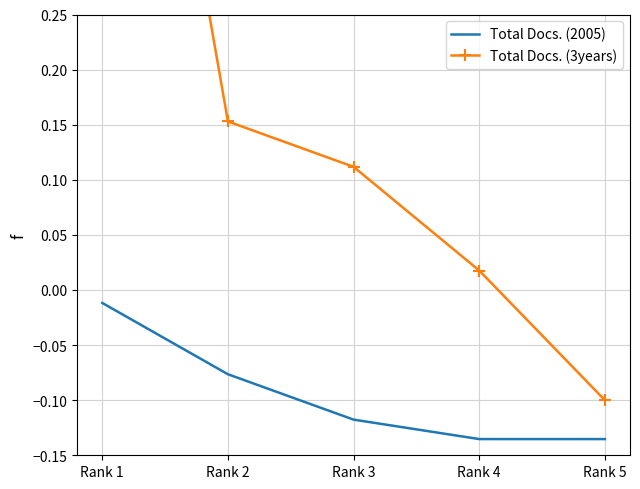

The value of Total Docs. (3years) at Rank 3 is 0.1. True or false?

True